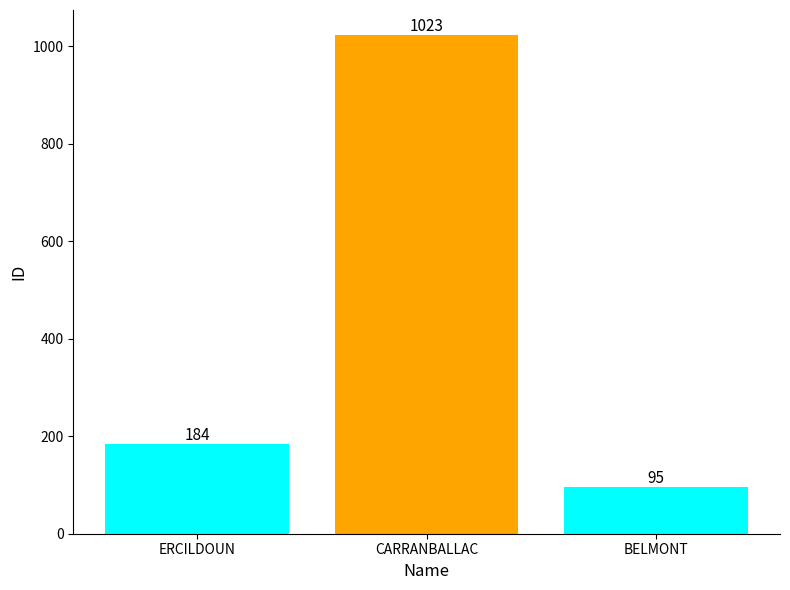

Reading left to right, list all the values displayed in this chart.

ERCILDOUN=184	CARRANBALLAC=1023	BELMONT=95